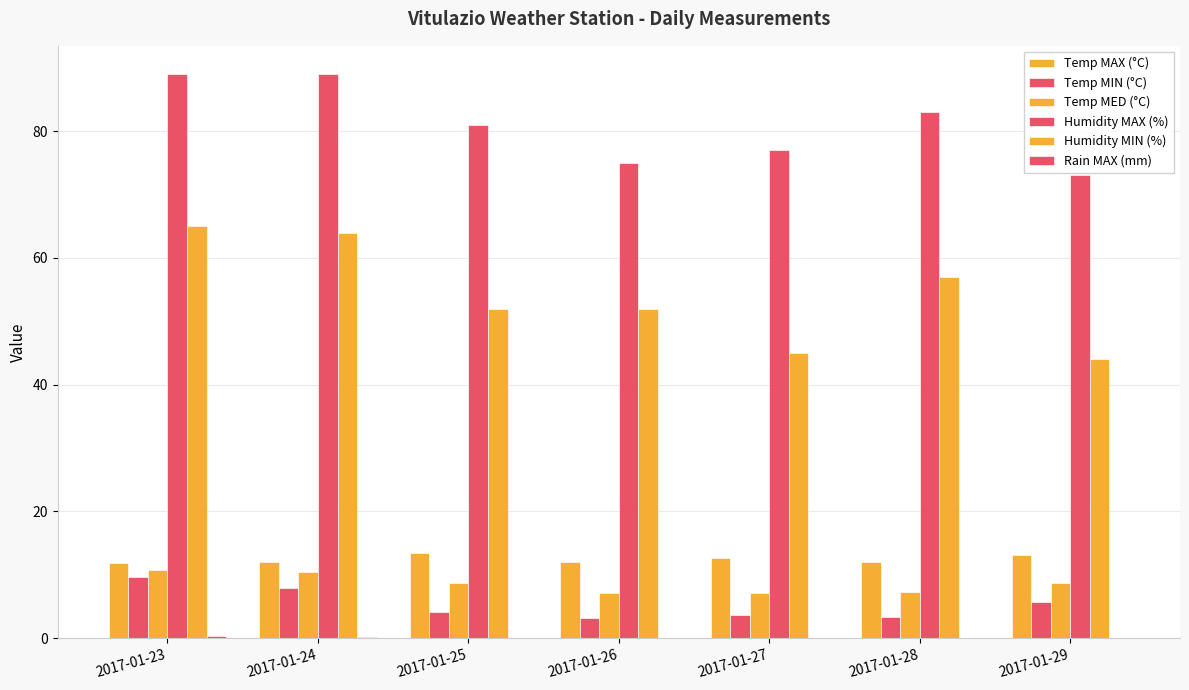

True or false: Temp MAX (°C) has a value of 8.0 at 2017-01-28.

False